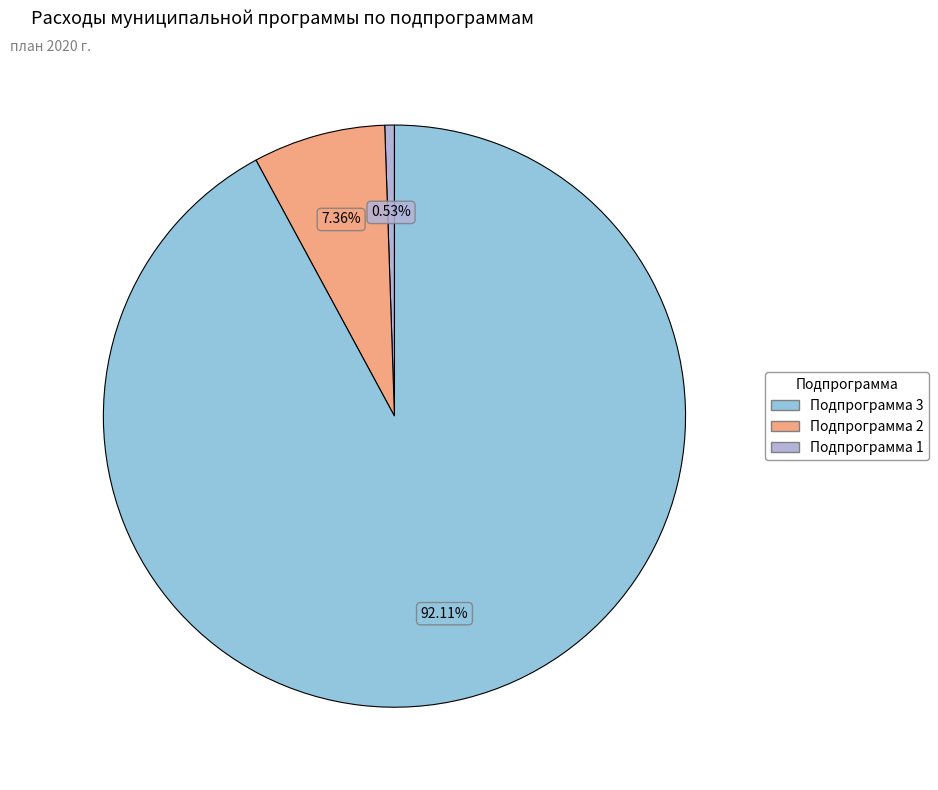

Count the number of slices in the pie.

3